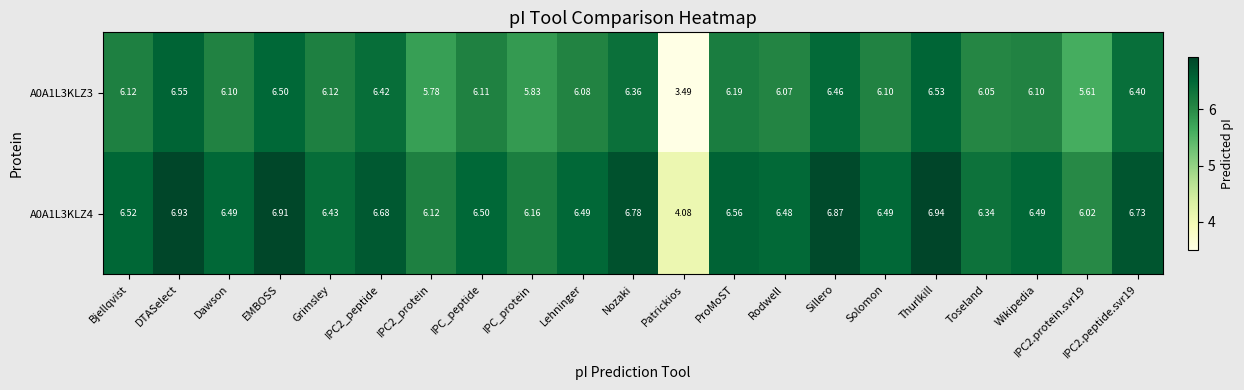

Between Bjellqvist and IPC_peptide, which series saw the biggest shift?

A0A1L3KLZ4